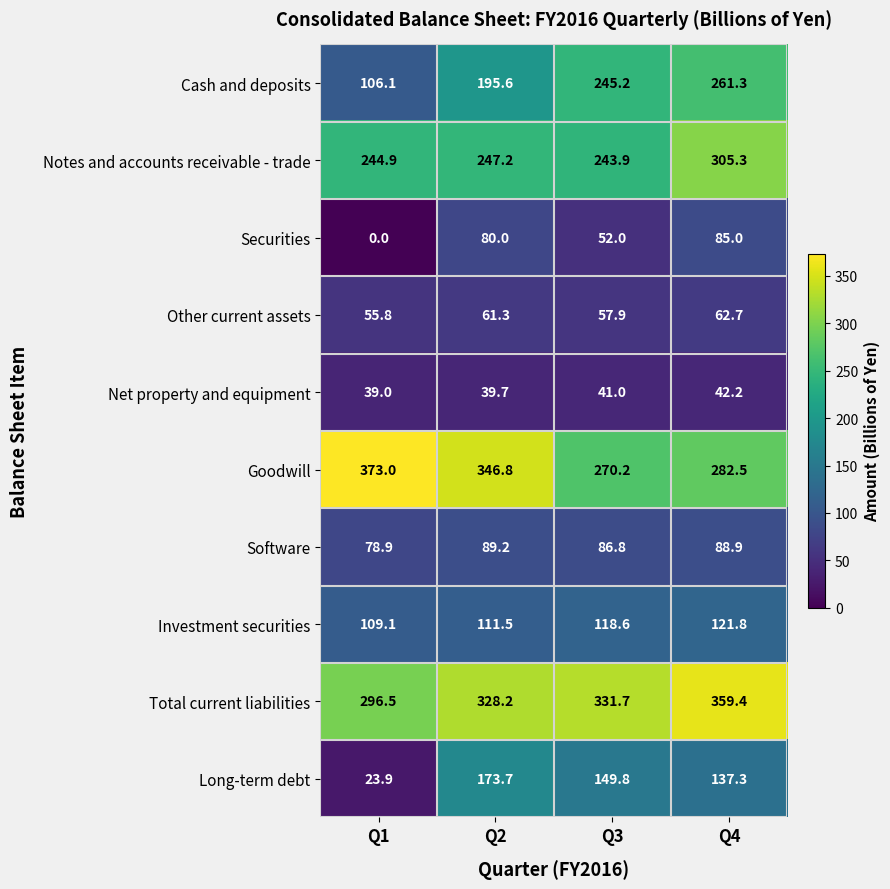

At how many categories does at least one series exceed 158?

4